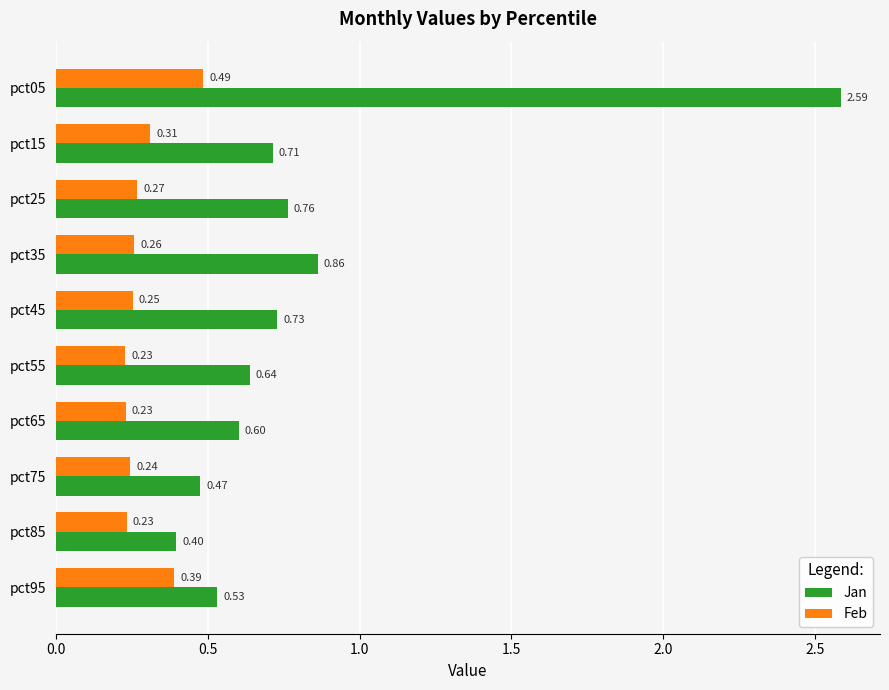

At how many categories does at least one series exceed 1?

1